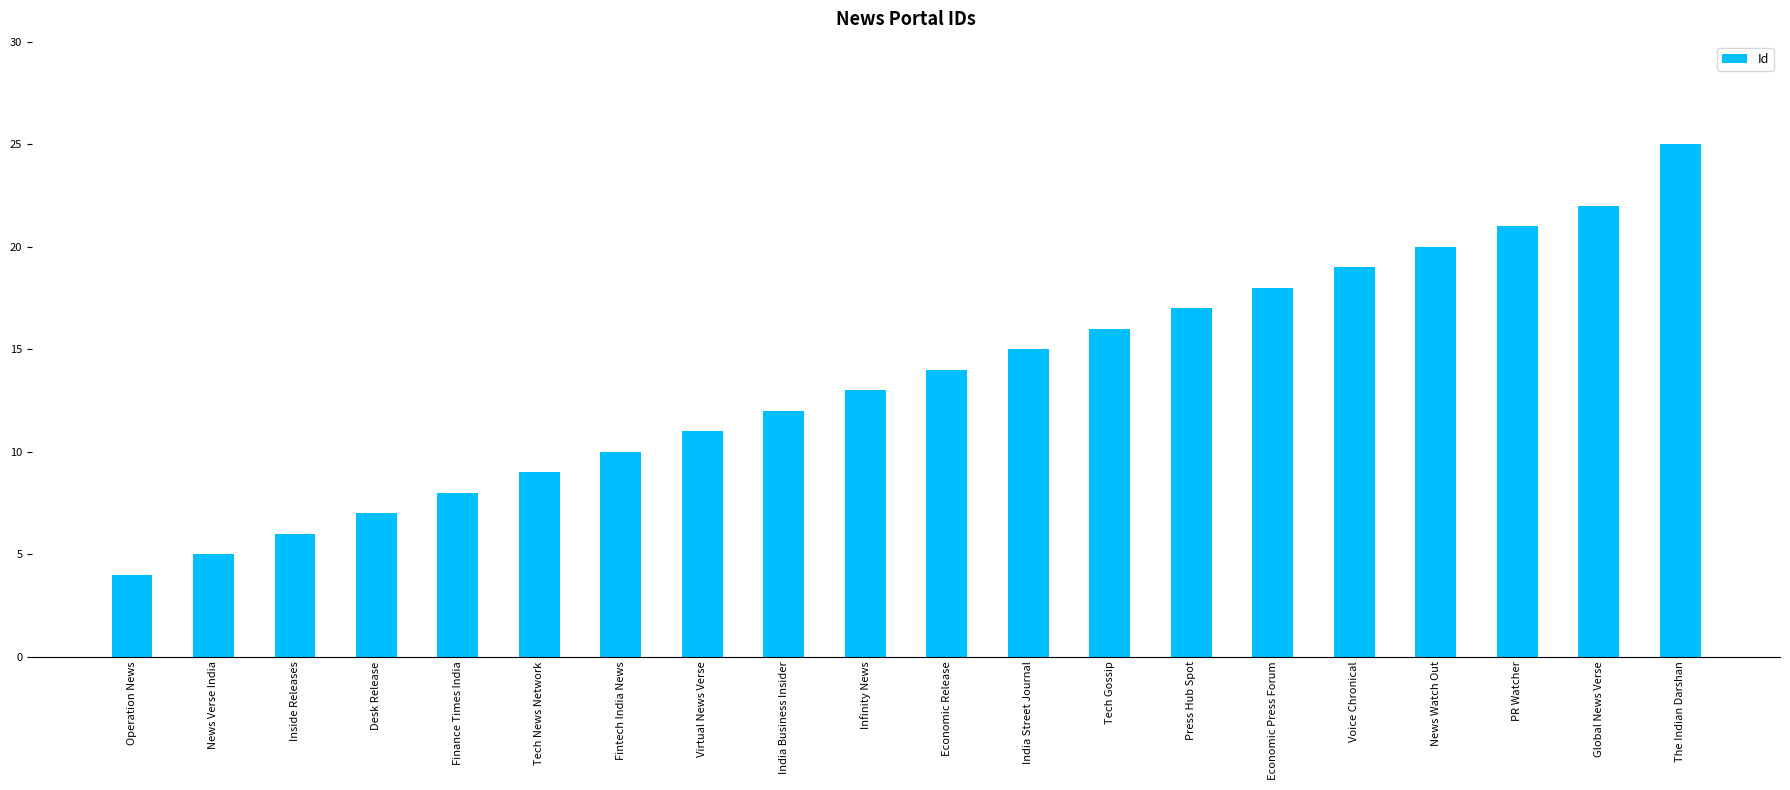

What position from the right is Fintech India News?

14